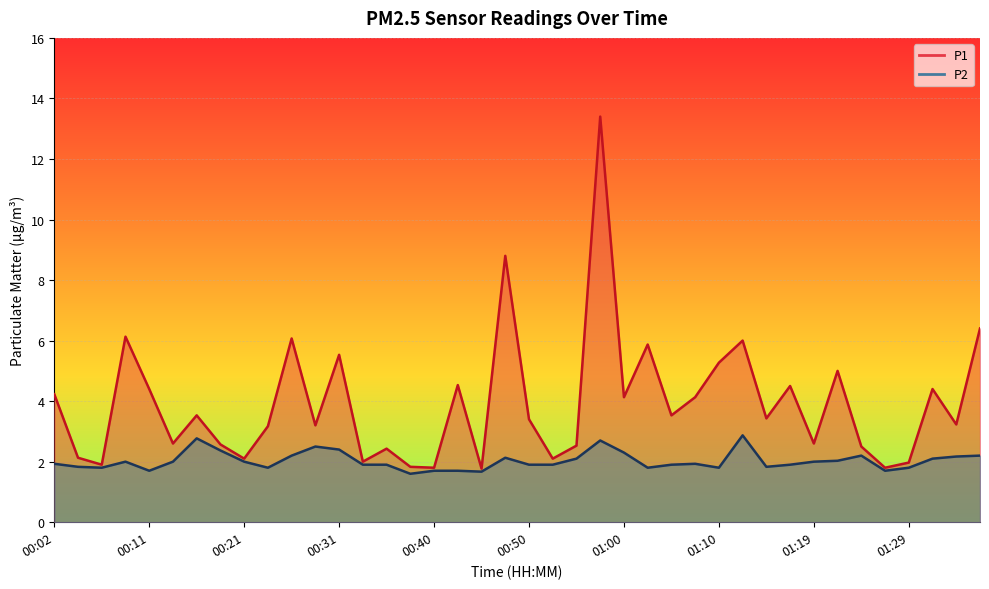

What position from the left is 00:35?

15